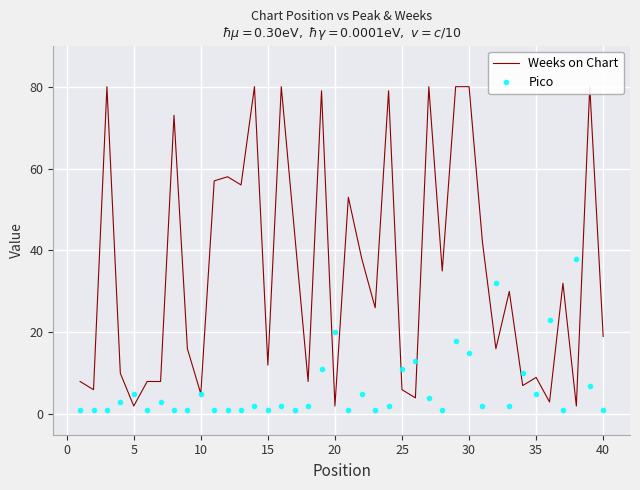

What is the sum of all Weeks on Chart values?

1413